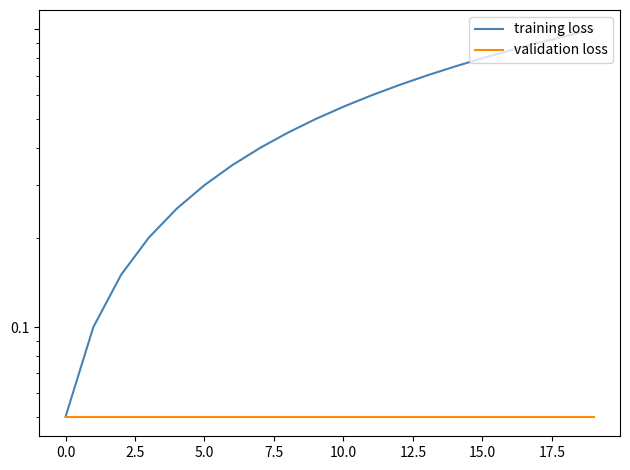

What are all the series names shown in the legend?

training loss, validation loss